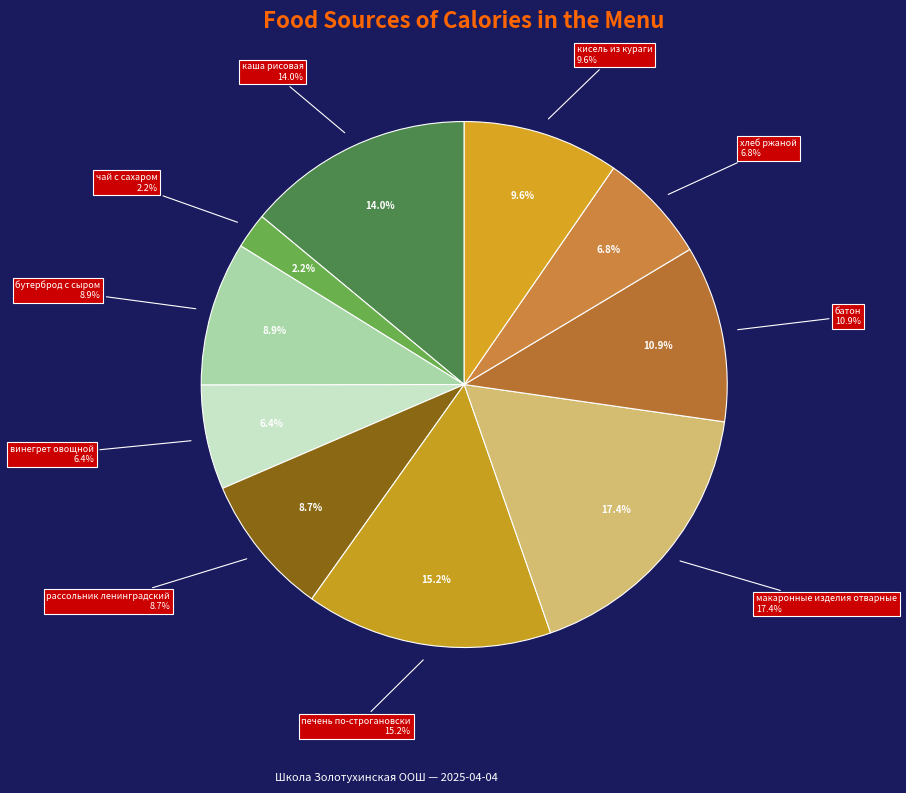

Does каша рисовая represent more than half of the total?

No